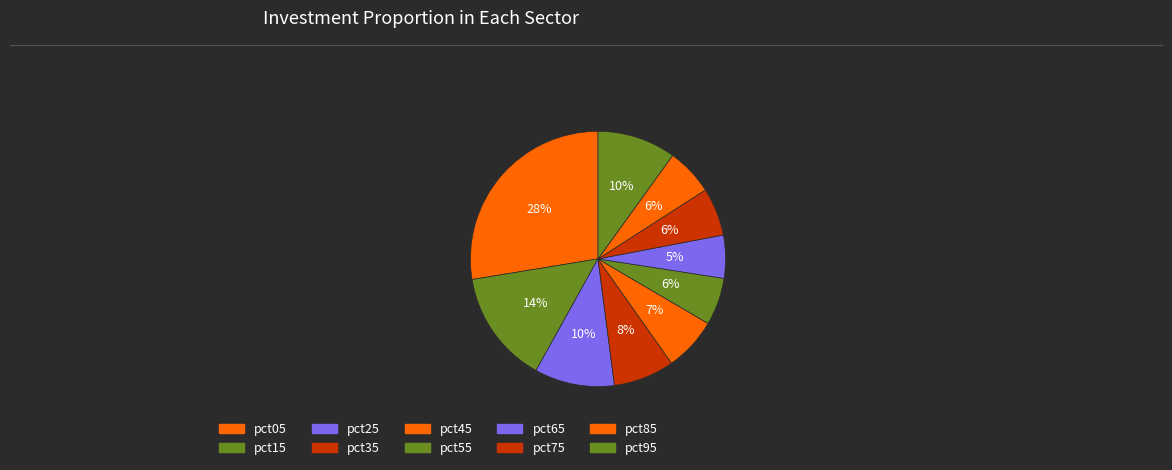

How many segments does this pie chart have?

10